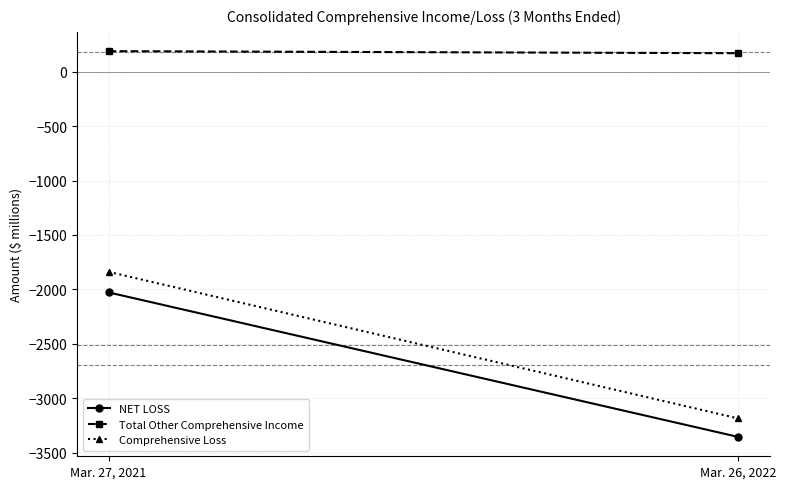

Rank the series at Mar. 27, 2021 from highest to lowest value.

Total Other Comprehensive Income, Comprehensive Loss, NET LOSS